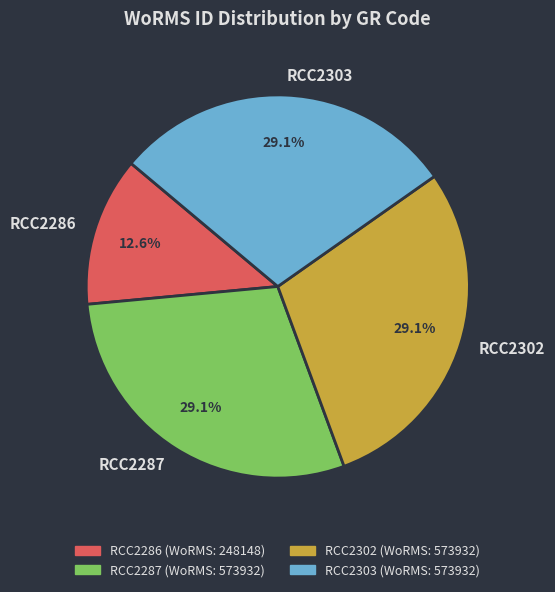

To the nearest percent, what is the difference between the largest and smallest slice percentages?

17%